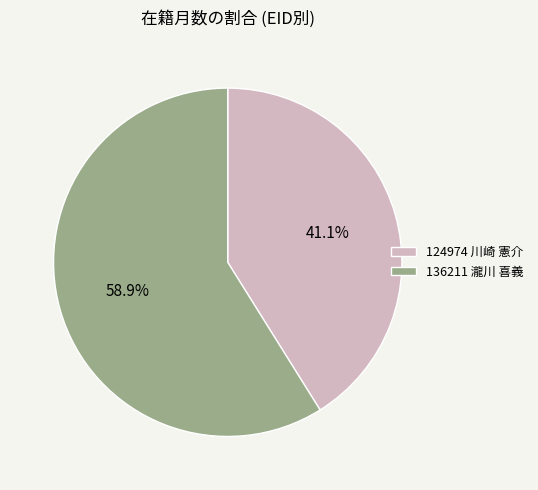

To the nearest percent, what portion does 124974 川崎 憲介 represent?

41%